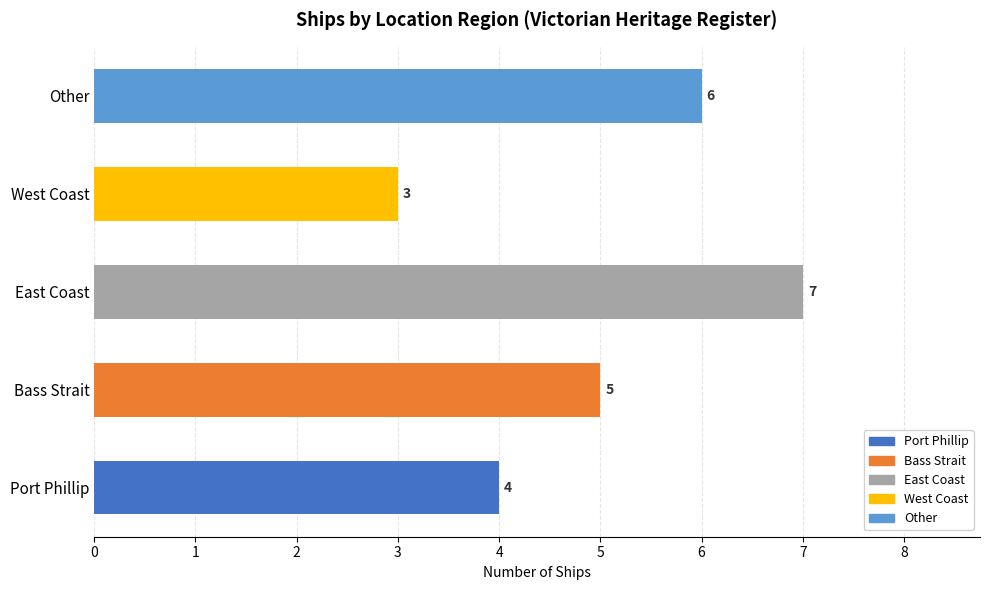

What is the difference between the maximum and minimum values?

4